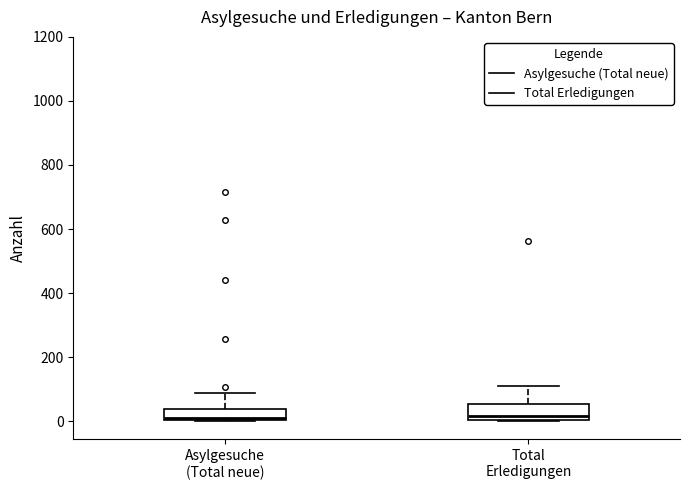

Reading left to right, transcribe this box plot: for each box, give where its median line is, the range the box spans, and where its two whiskers end, as read against the y-axis. The values are not printed on the chart, so give them approximately, as read against the axis.

Asylgesuche (Total neue): median 20, box 0 to 40, whiskers 0 to 80
Total Erledigungen: median 20, box 0 to 60, whiskers 0 to 100